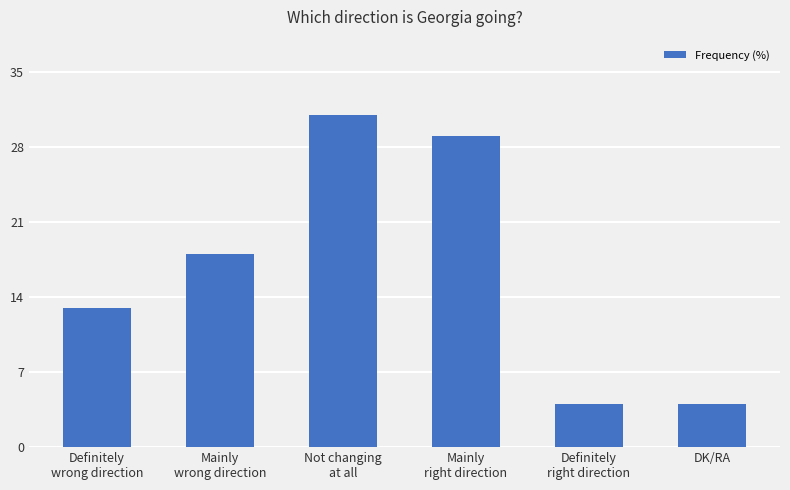

What value does the data have at DK/RA?

4